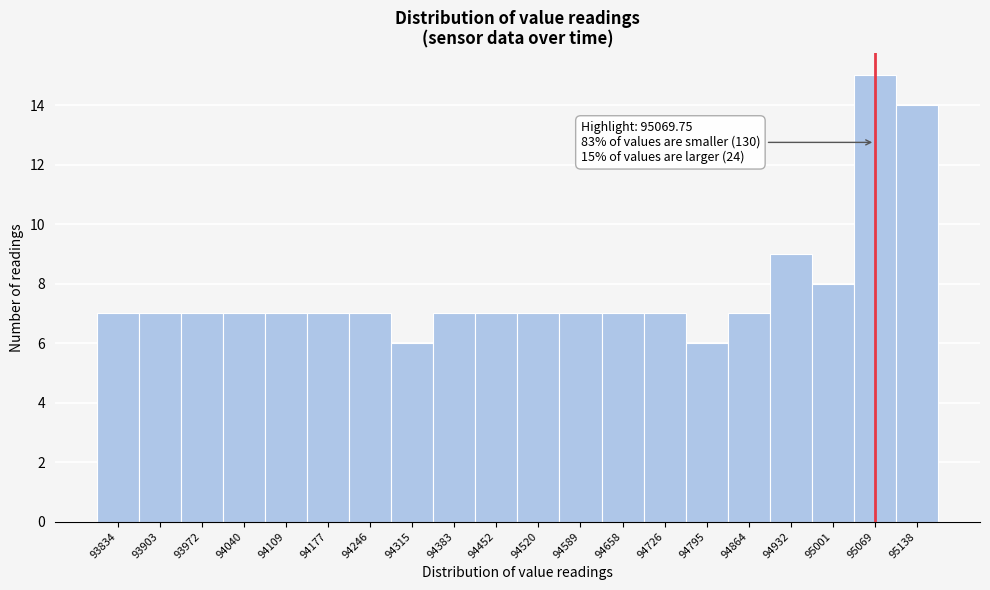

Over which range of the x-axis is the bar tallest?

95040 to 95100